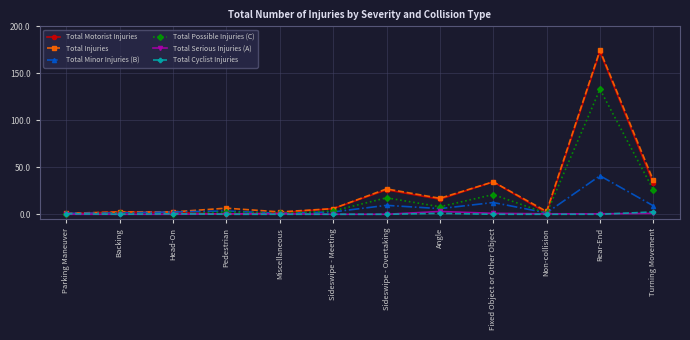

Which series has the largest range (max minus min)?

Total Injuries